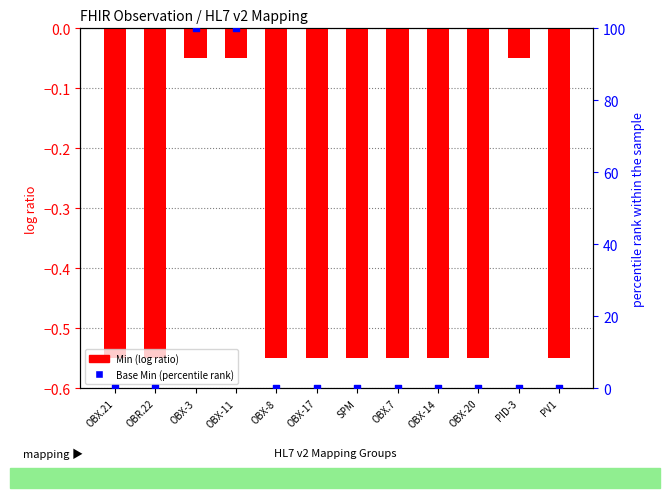

Which series has the largest Y range (max minus min)?

Base Min (percentile rank)